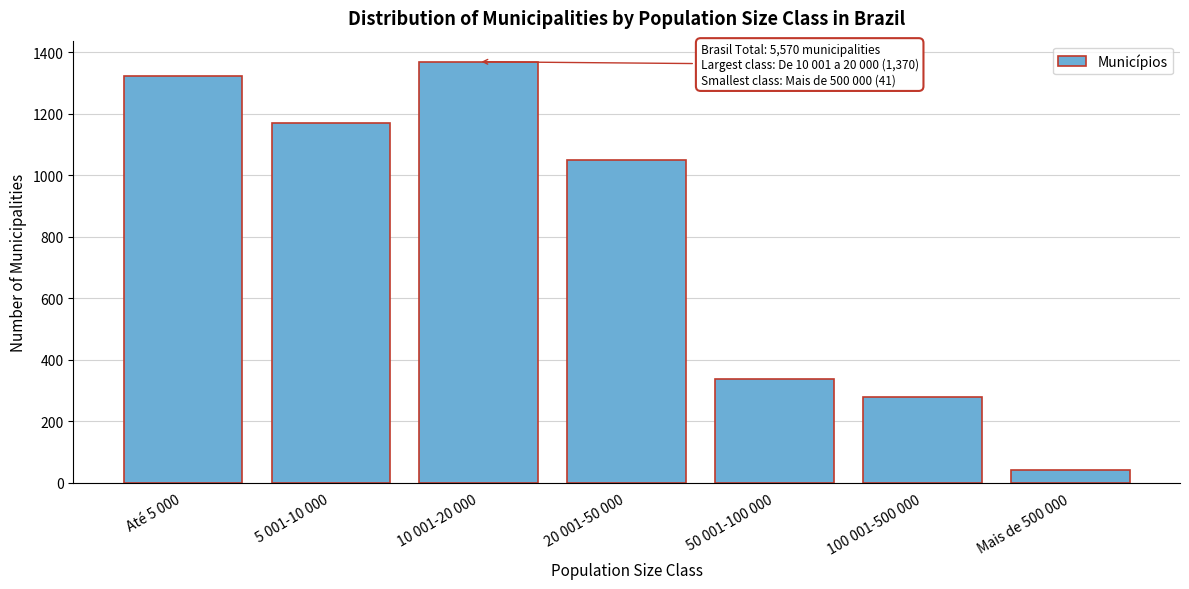

Reading right to left, what are all the values shown in this chart?

41	278	338	1050	1370	1169	1324